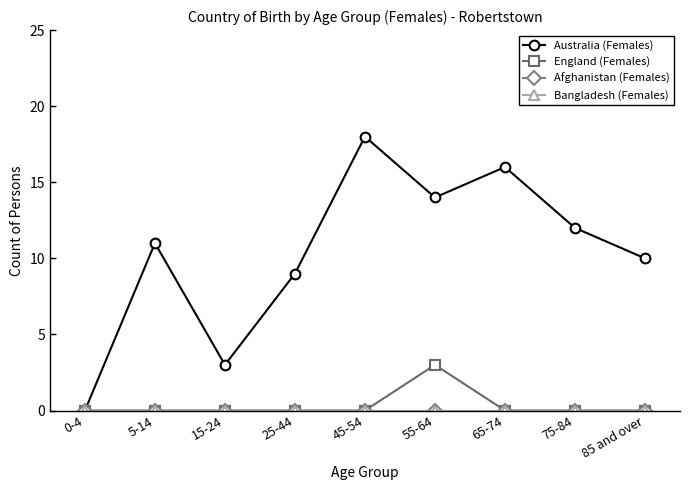

What is the label of the 2nd point from the left?

5-14